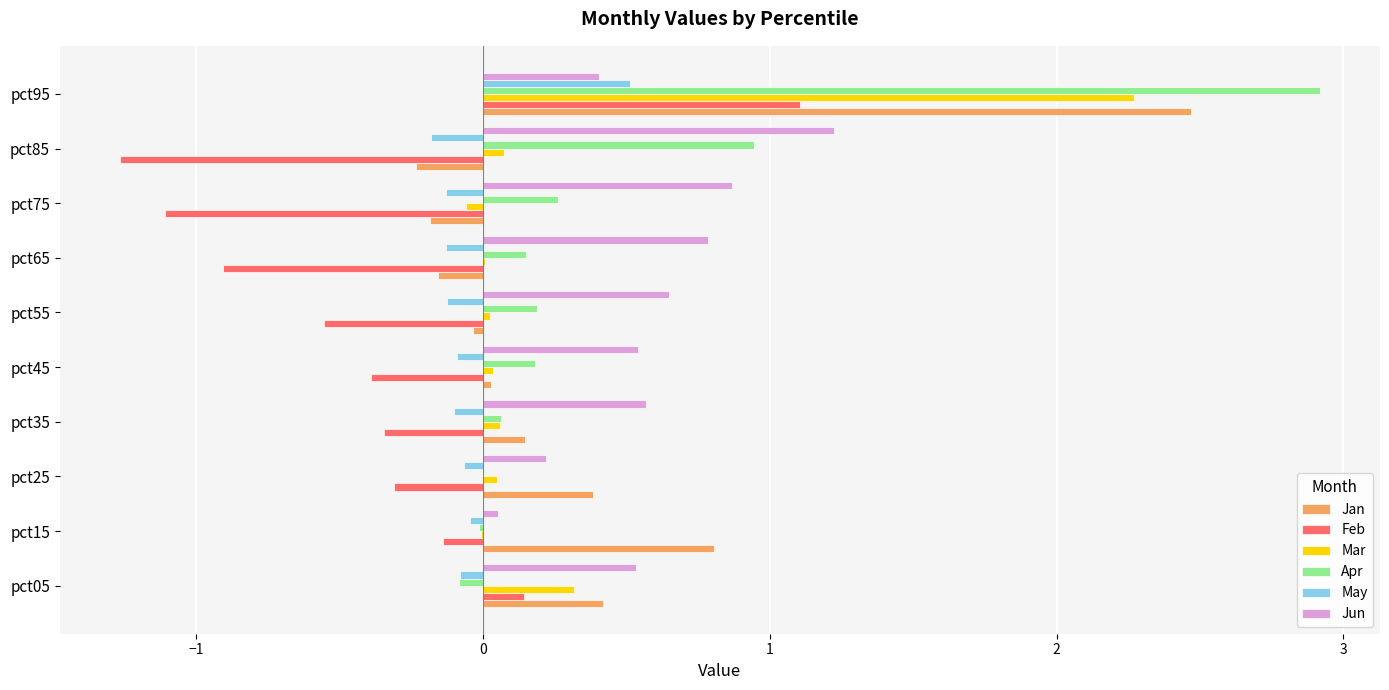

Which category has the highest value in the Jan series?

pct95